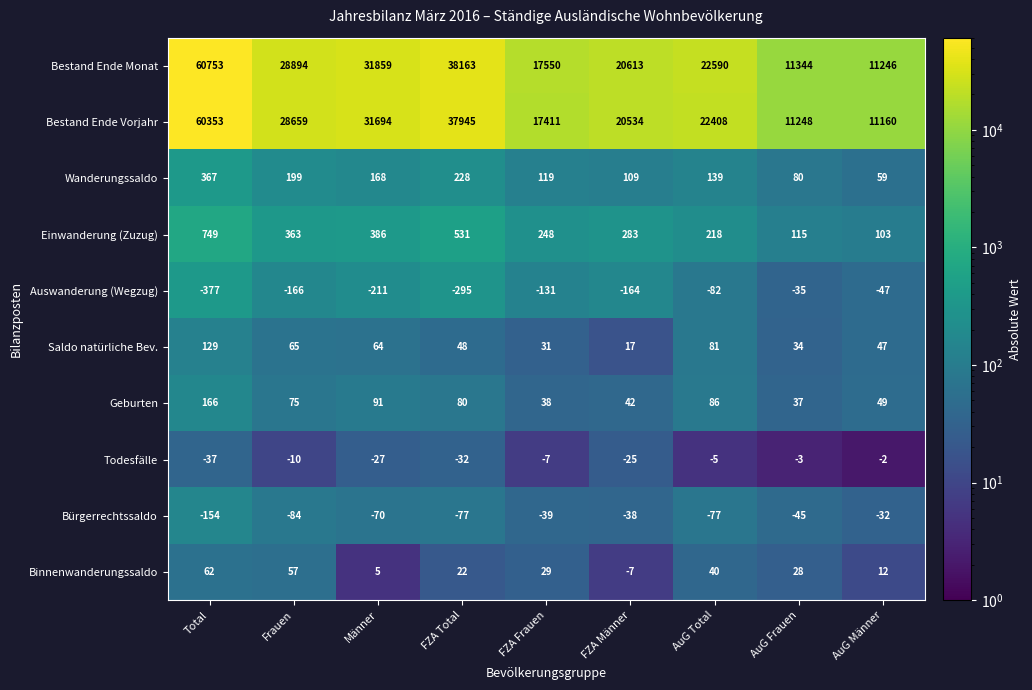

What is the maximum value shown in the chart?

60753